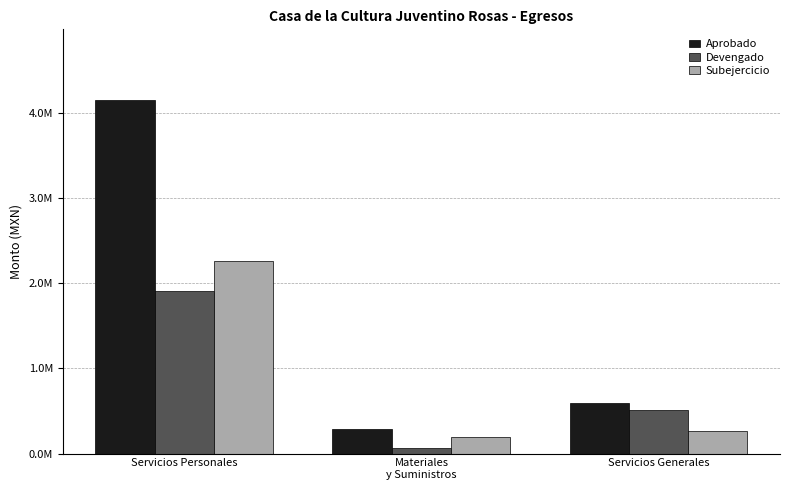

Are the bars horizontal?

No